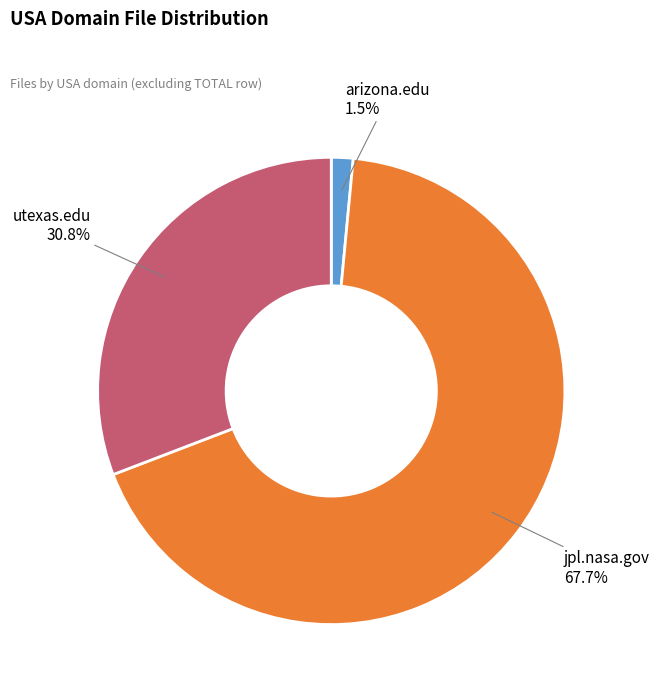

Rank the categories by value from highest to lowest.

jpl.nasa.gov, utexas.edu, arizona.edu